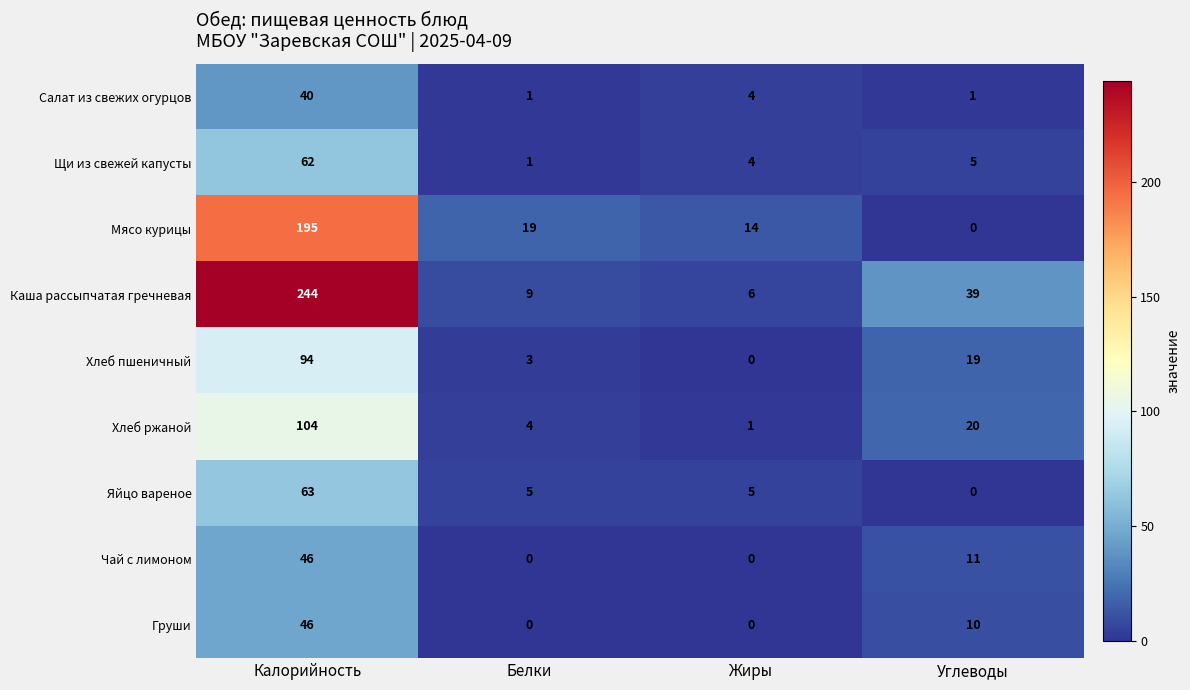

Rank the categories by Мясо курицы value from lowest to highest.

Углеводы, Жиры, Белки, Калорийность